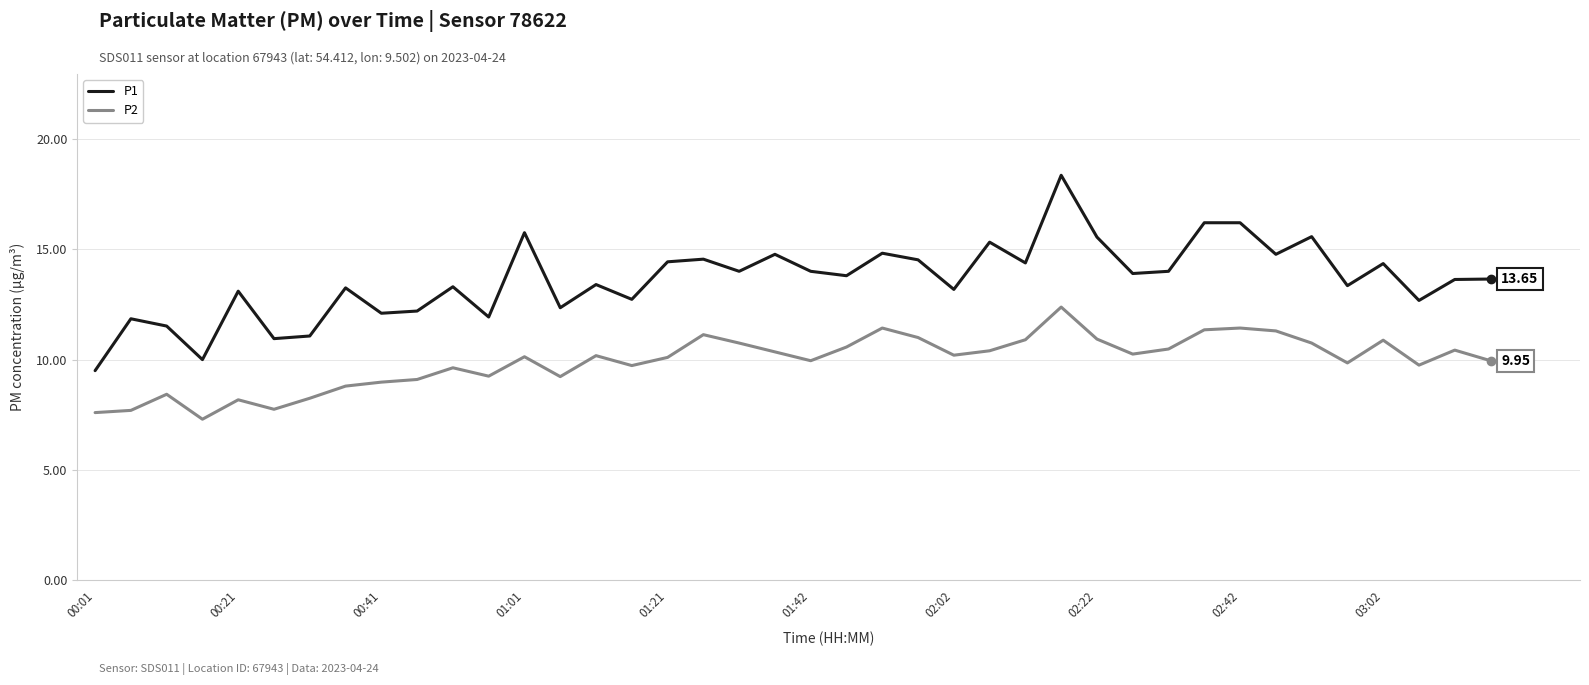

List the series in order of their overall mean, highest first.

P1, P2